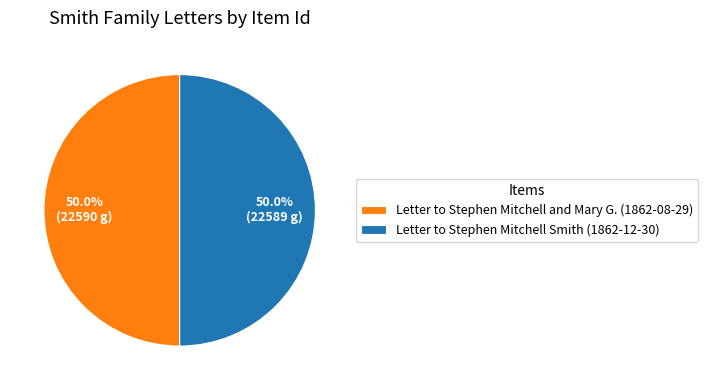

Is the sum of Letter to Stephen Mitchell Smith (1862-12-30) and Letter to Stephen Mitchell and Mary G. (1862-08-29) greater than half?

Yes